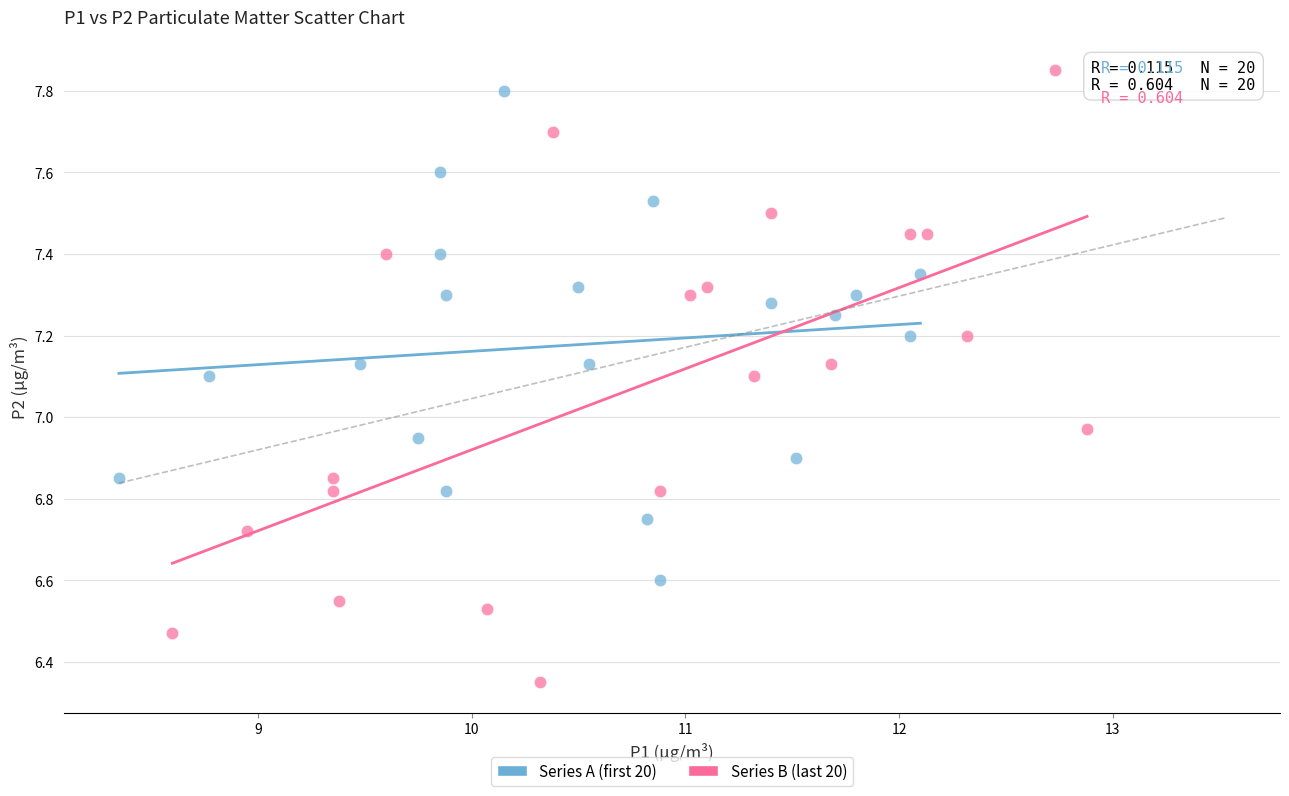

Which series contains the lowest Y value?

Series B (last 20)